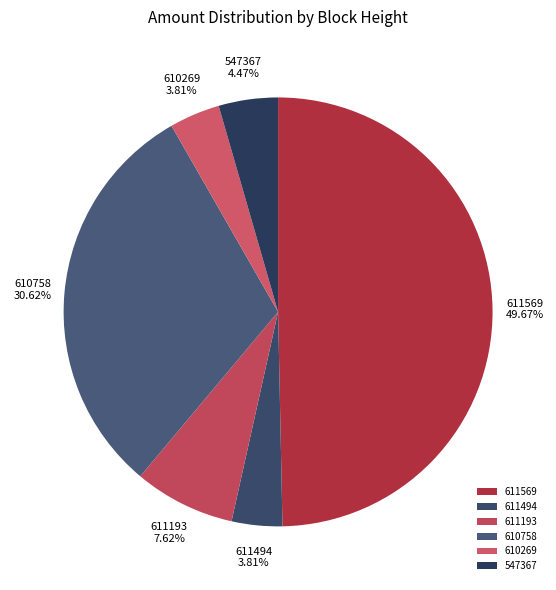

Between 611569 and 610269, which is larger?

611569